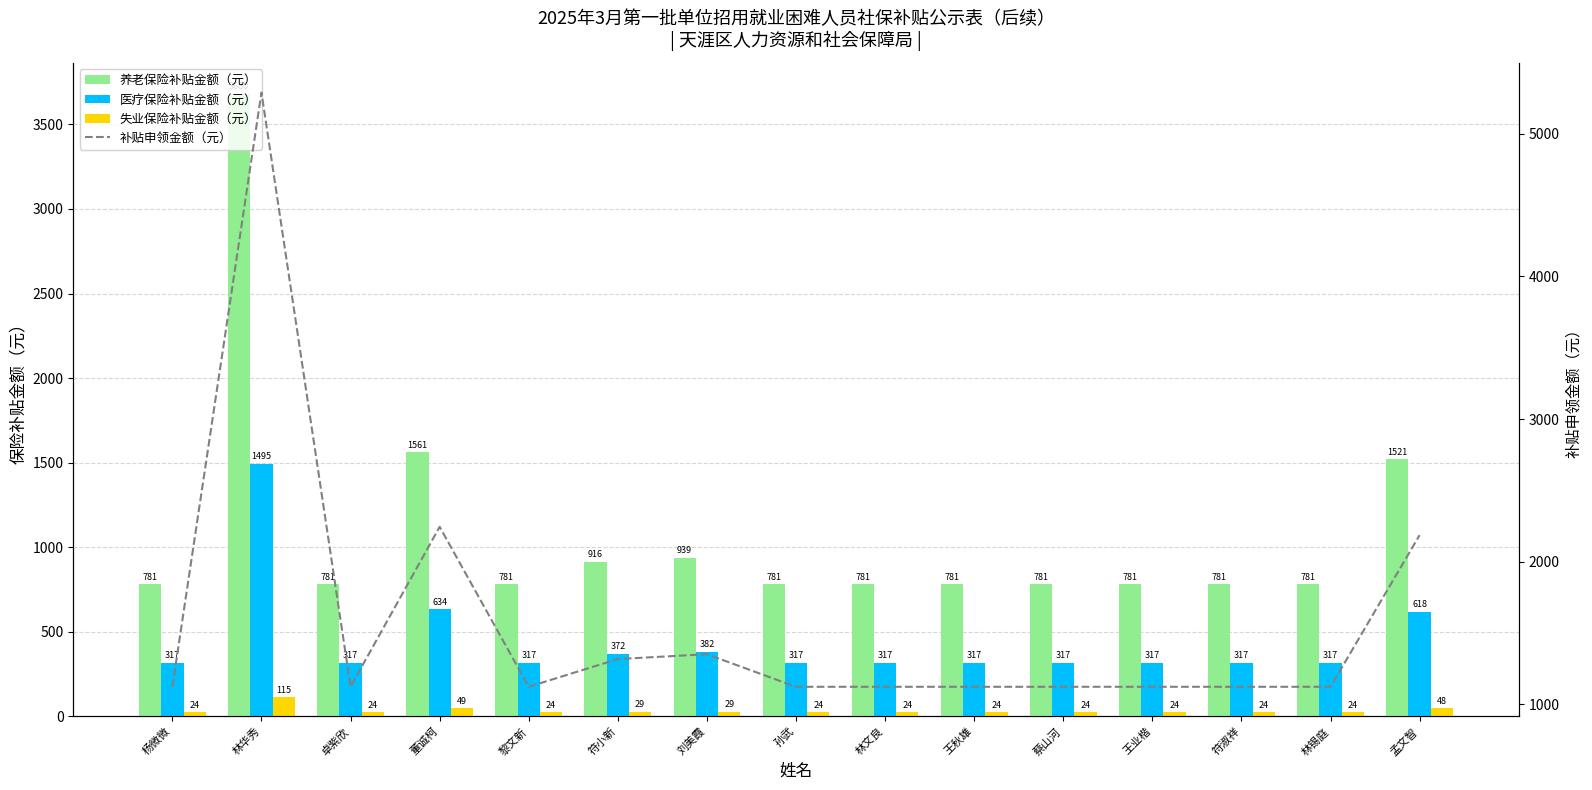

What are all the series names shown in the legend?

养老保险补贴金额（元）, 医疗保险补贴金额（元）, 失业保险补贴金额（元）, 补贴申领金额（元）